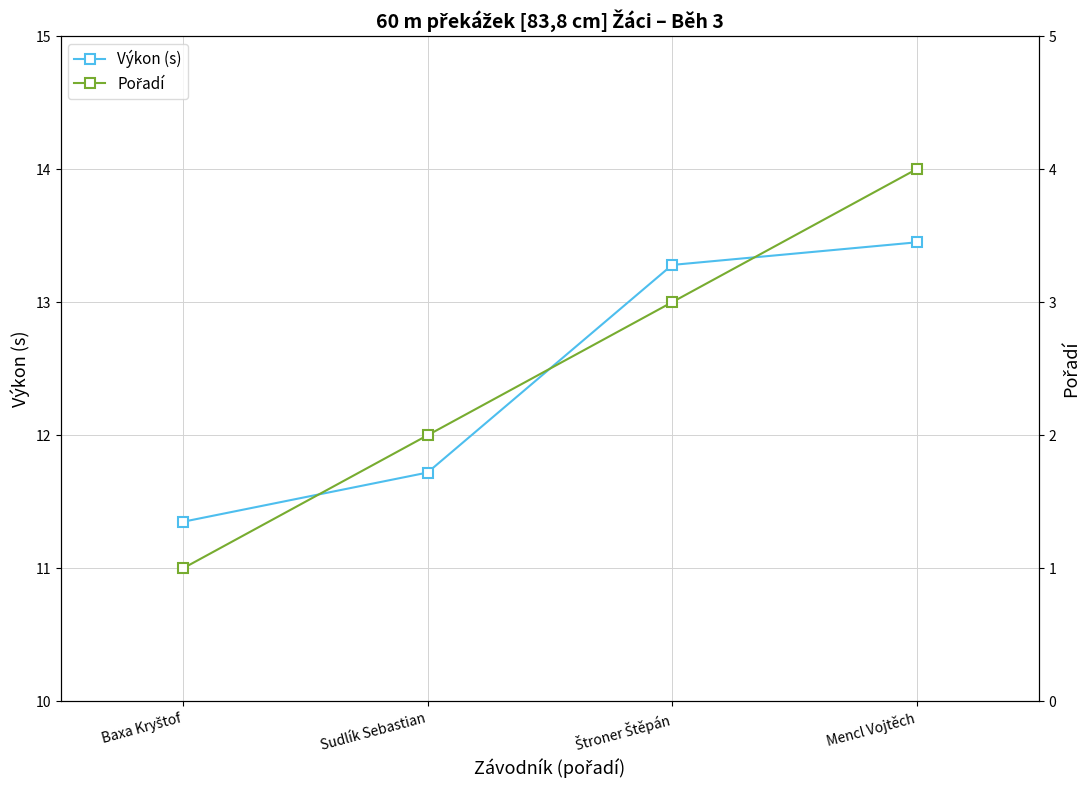

True or false: Pořadí has more than 2 interior local peaks.

False